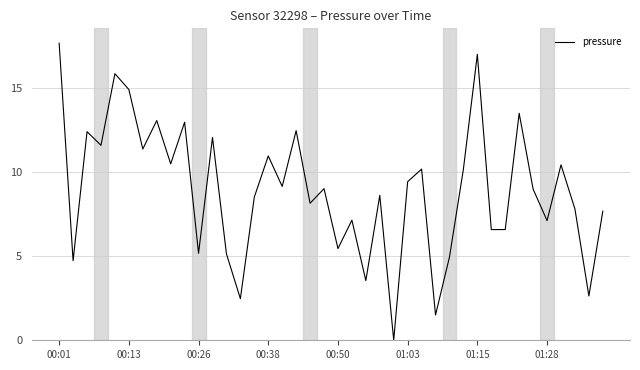

How many distinct data groups are displayed?

1